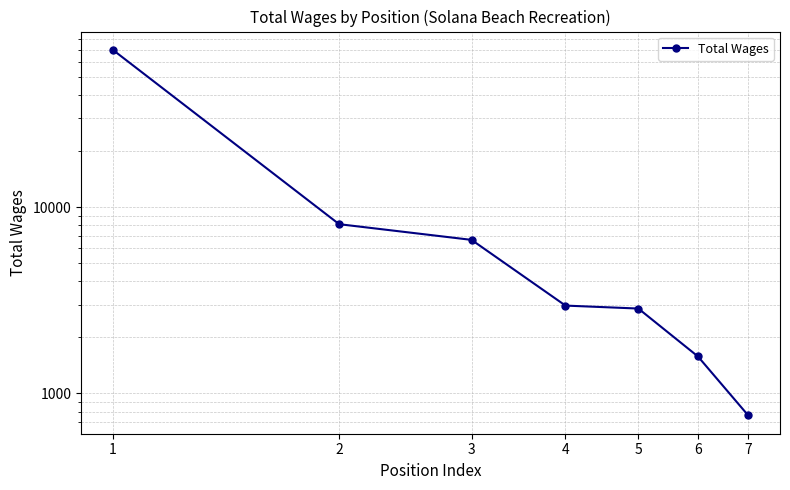

What is the minimum value shown in the chart?

762